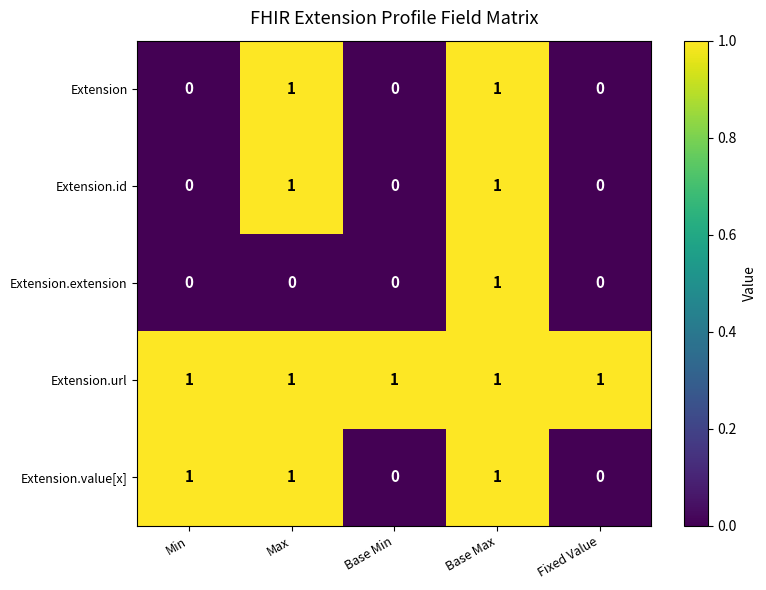

The value of Extension.value[x] at Max is 1. True or false?

True